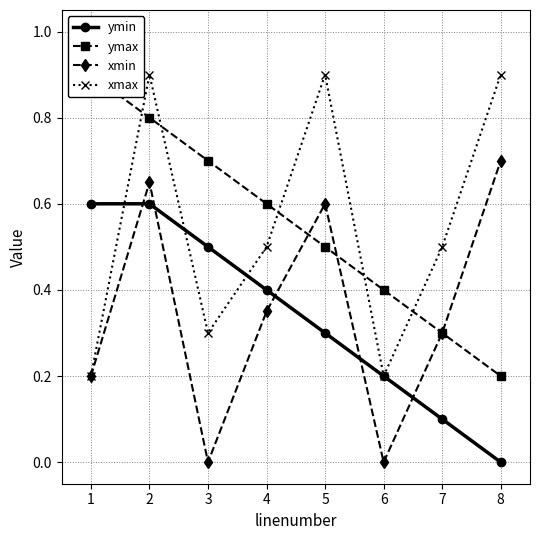

List the series in order of their peak value, highest first.

ymax, xmax, xmin, ymin